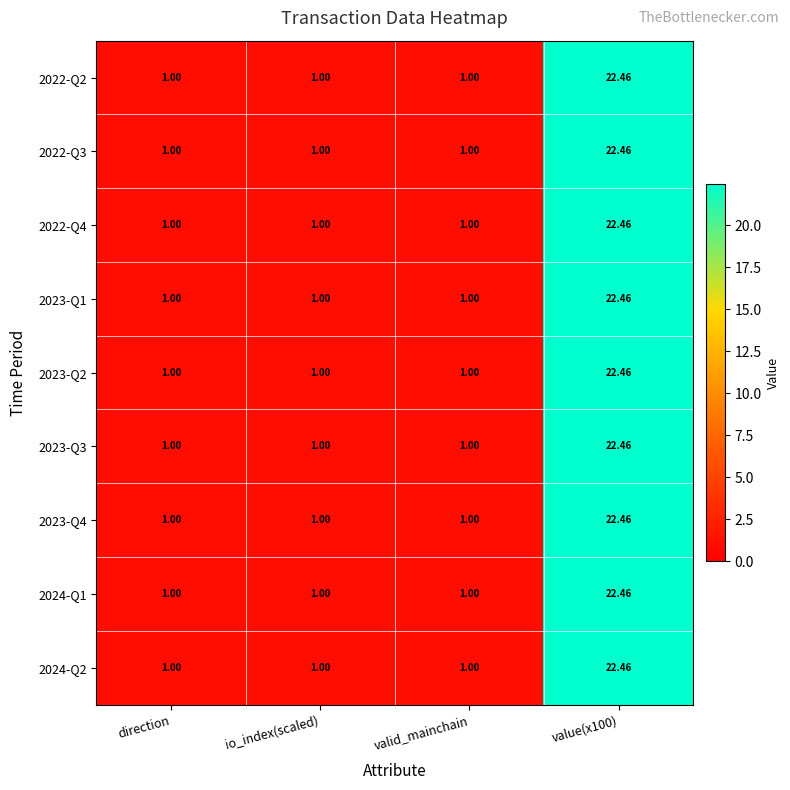

Count the number of data series in this chart.

9